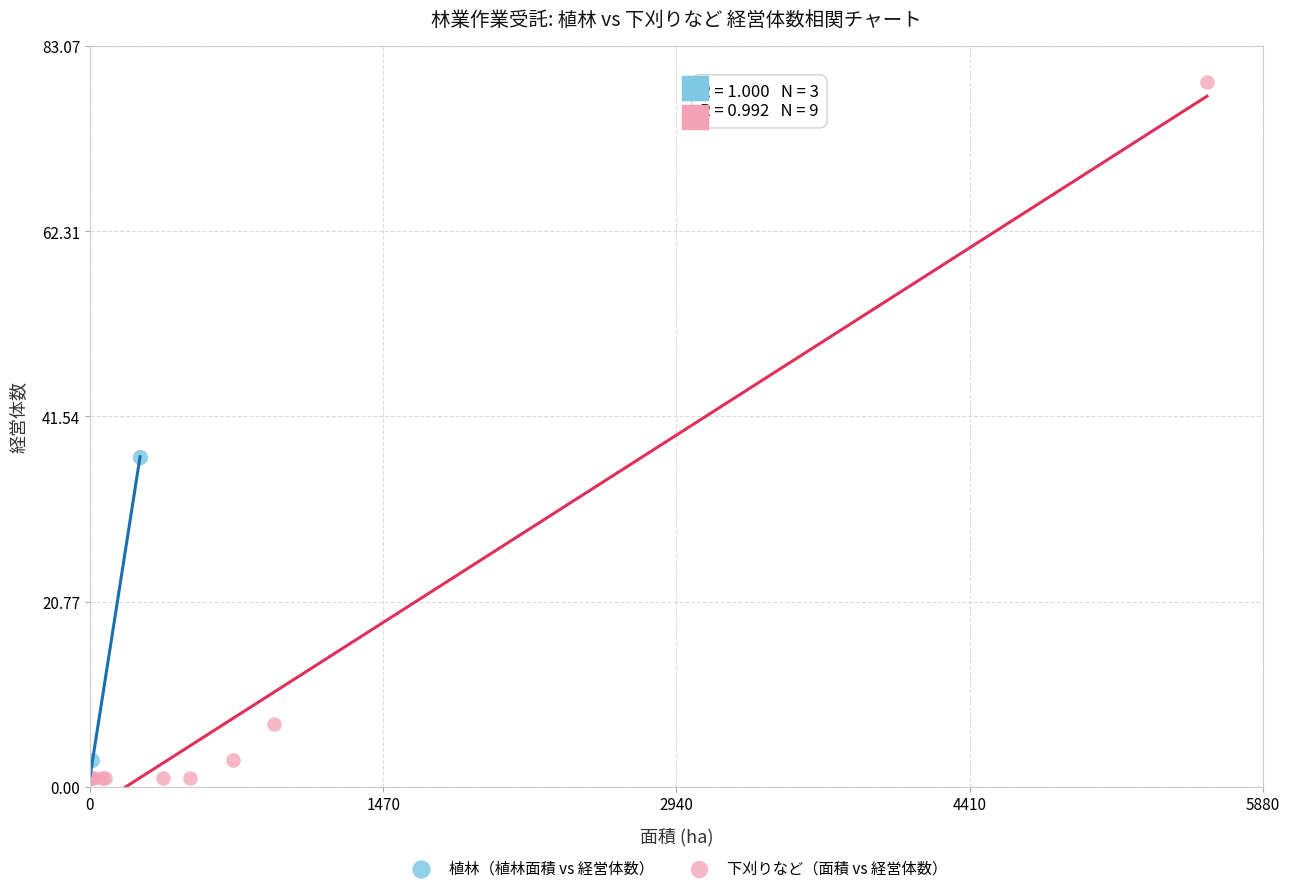

Which series reaches the maximum Y coordinate?

下刈りなど（面積 vs 経営体数）